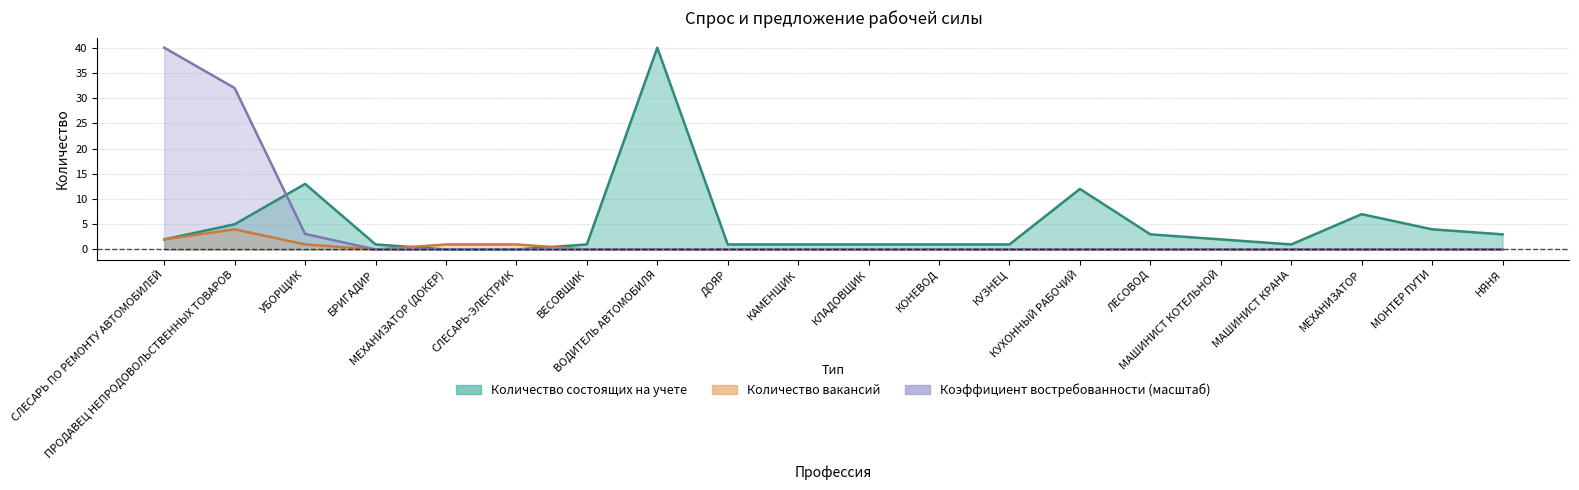

Between ЛЕСОВОД and ПРОДАВЕЦ НЕПРОДОВОЛЬСТВЕННЫХ ТОВАРОВ, which is larger?

ПРОДАВЕЦ НЕПРОДОВОЛЬСТВЕННЫХ ТОВАРОВ